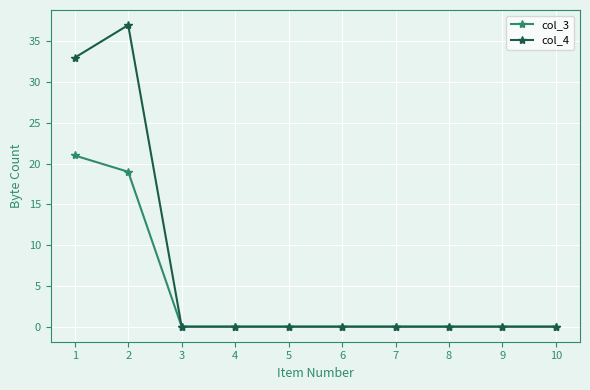

Which series has the widest spread of values?

col_4